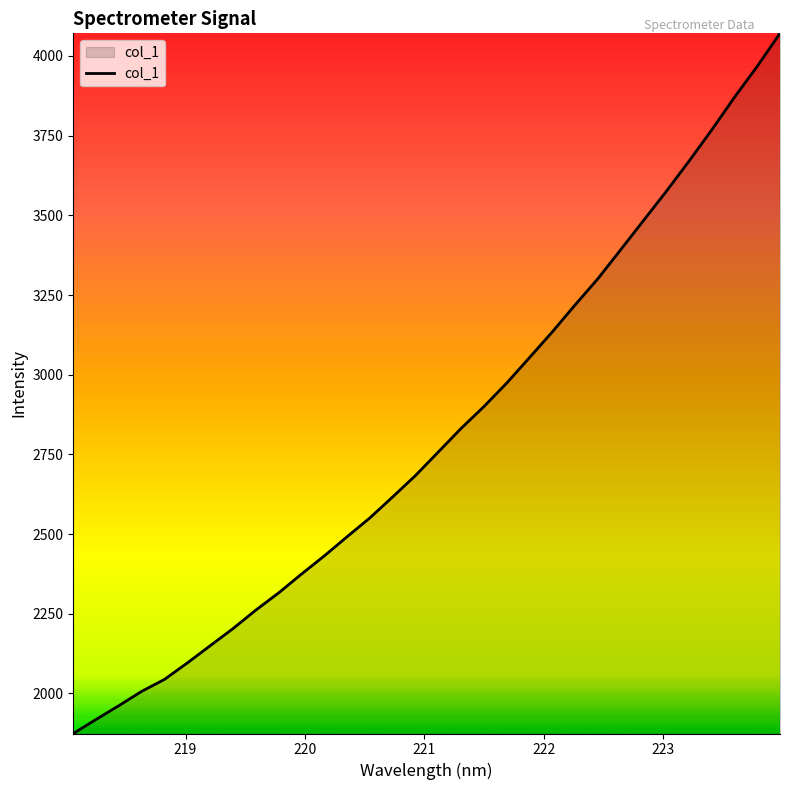

What is the minimum value shown in the chart?

1874.3